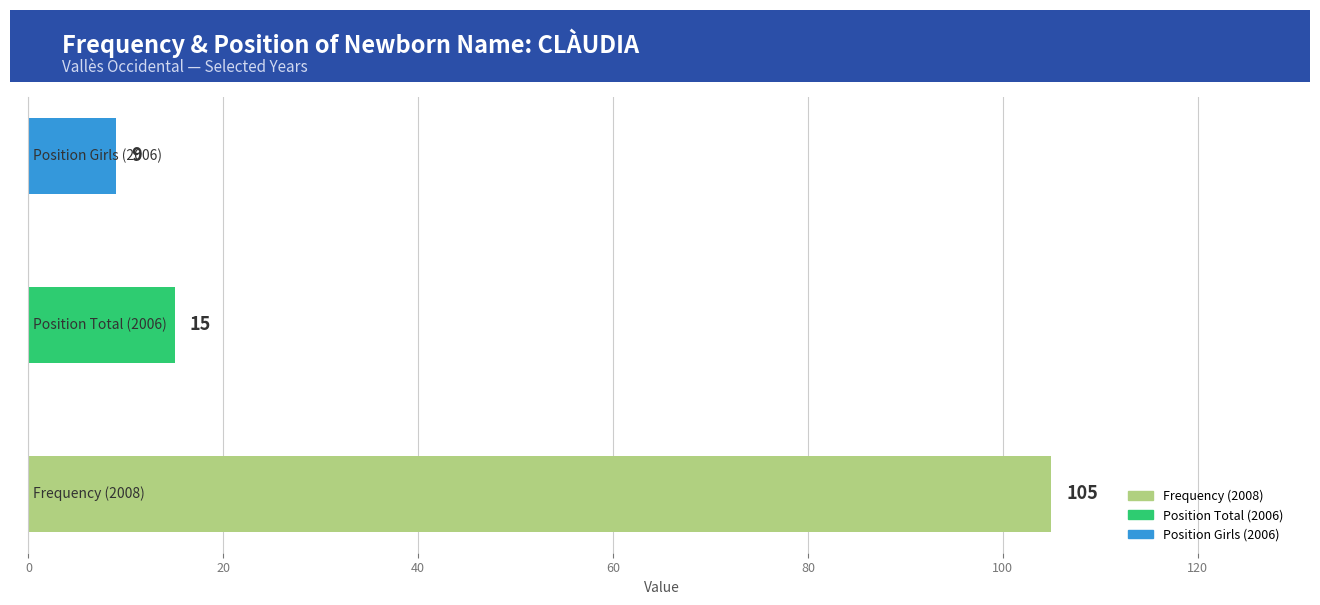

What is the smallest value displayed?

9